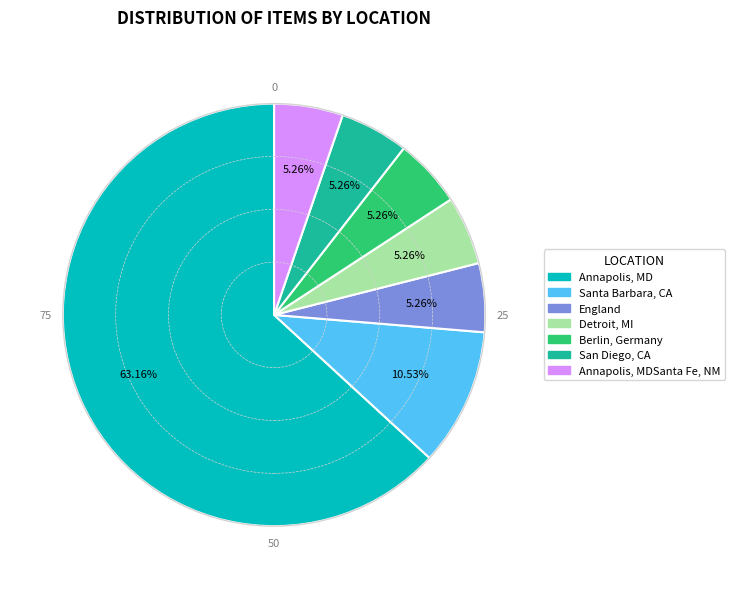

What is the ratio of the value at Santa Barbara, CA to the value at Annapolis, MD?

0.2